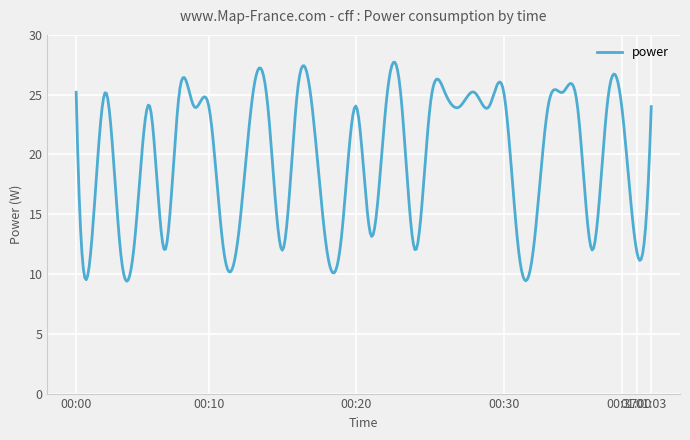

What is the maximum value shown in the chart?

27.7